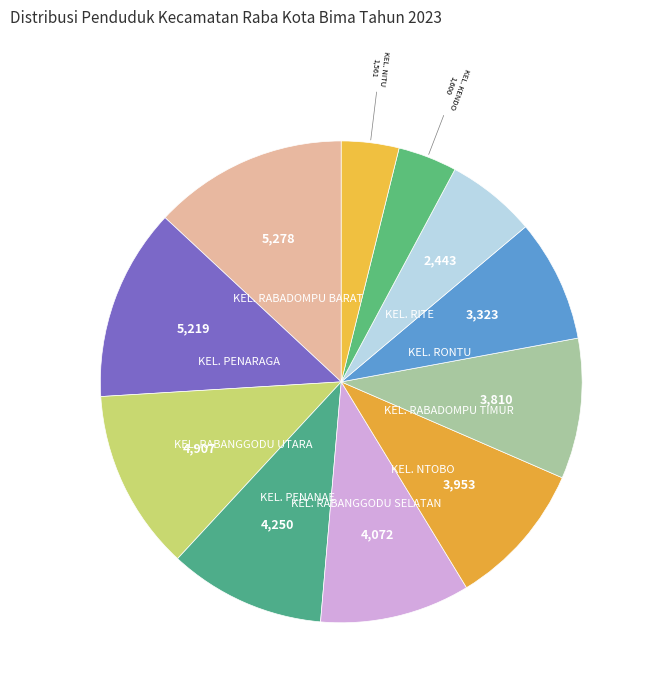

Count the number of slices in the pie.

11